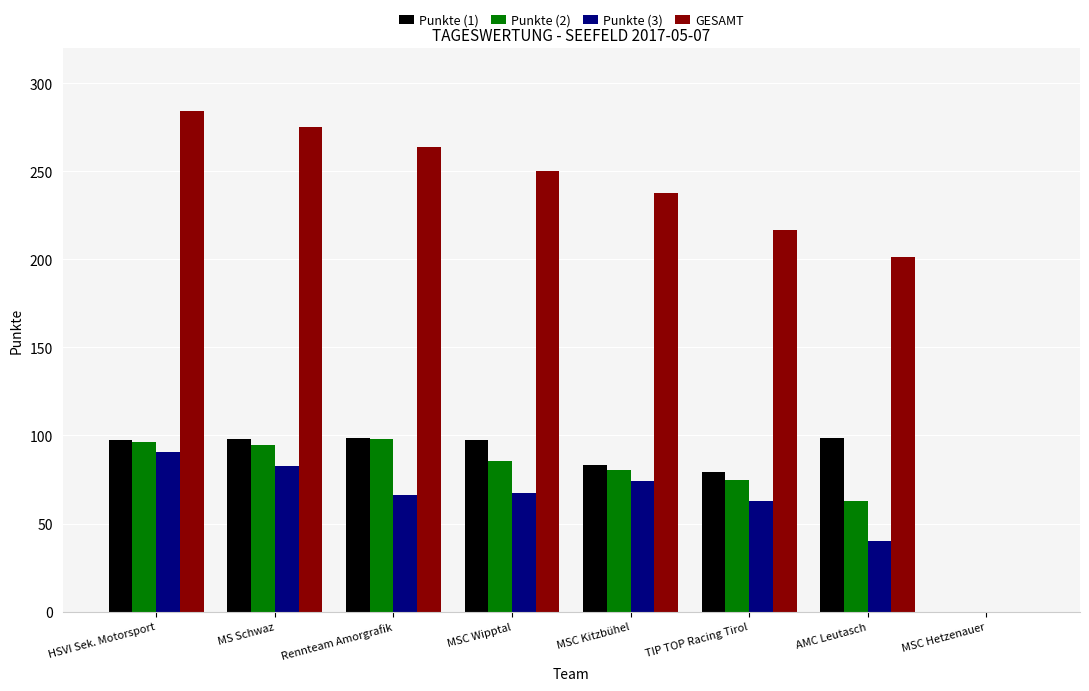

How many data points in Punkte (2) are above 85?

4